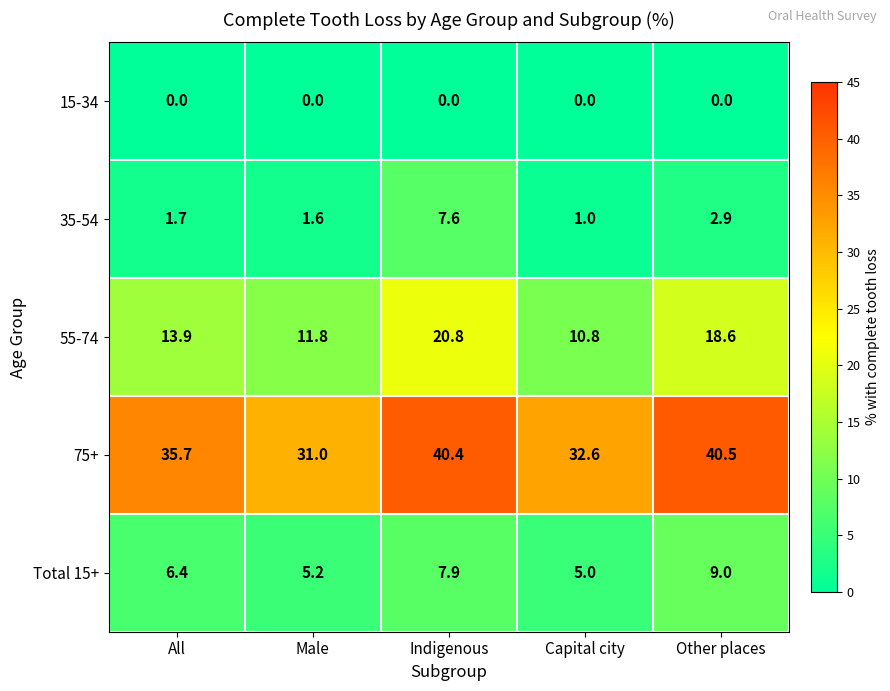

How many values in the Total 15+ series exceed 6?

3